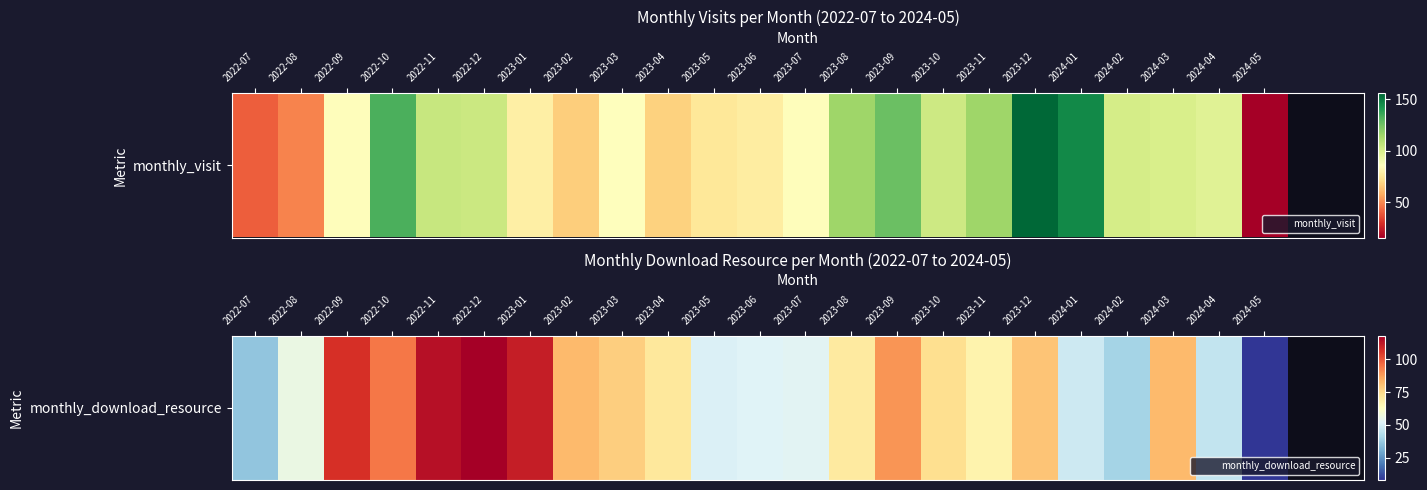

The chart shows a value of 43 at 2023-02. True or false?

False